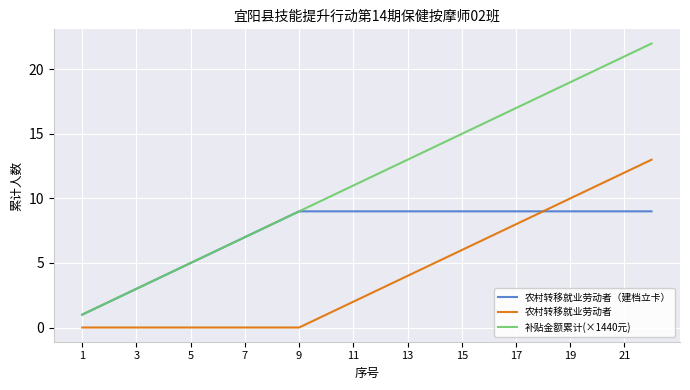

True or false: 农村转移就业劳动者 and 补贴金额累计(×1440元) intersect in this chart.

False